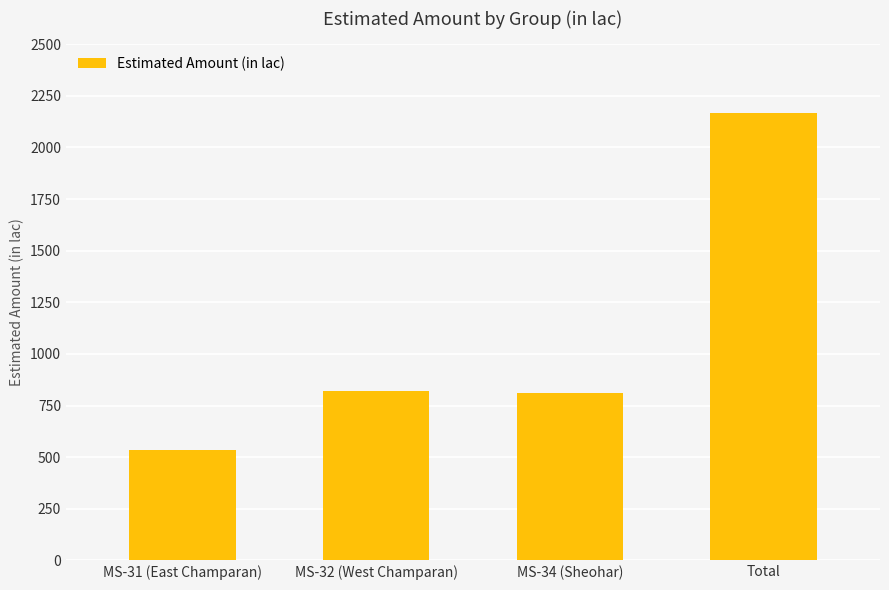

What is the difference between the values at MS-31 (East Champaran) and MS-34 (Sheohar)?

279.8